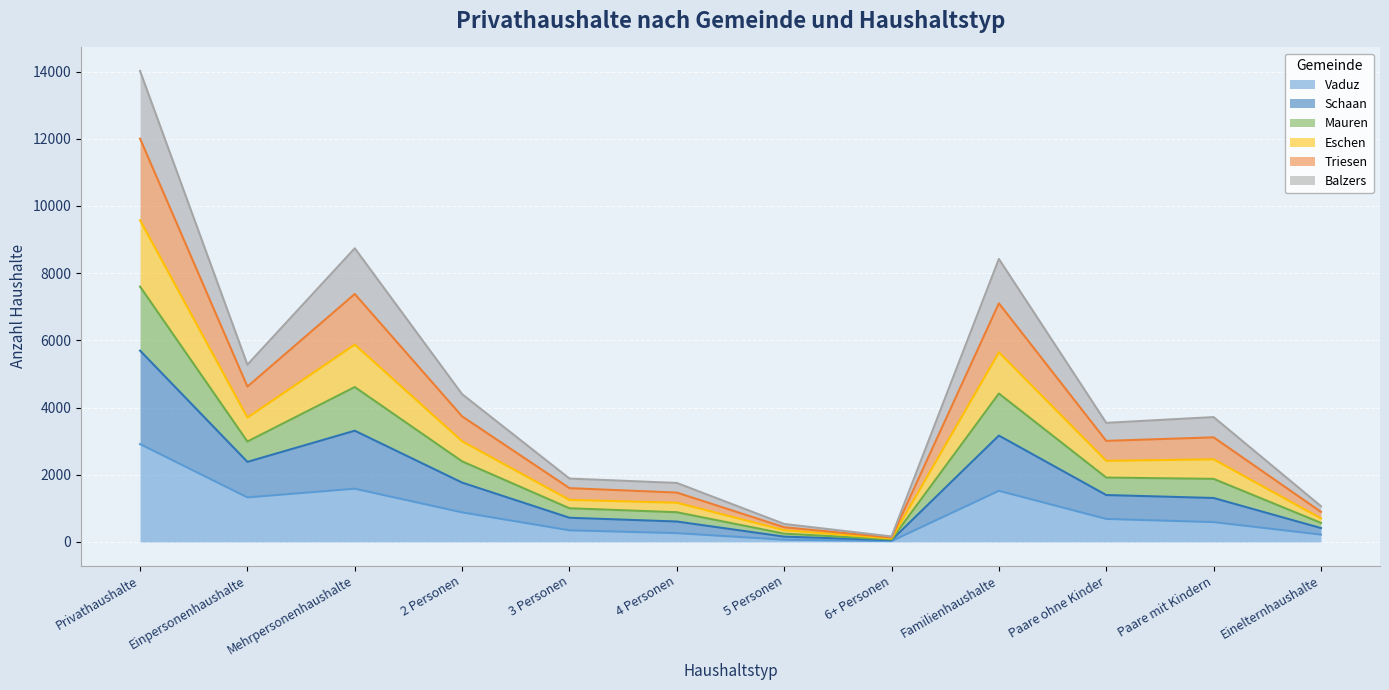

At how many categories does at least one series exceed 11491?

1